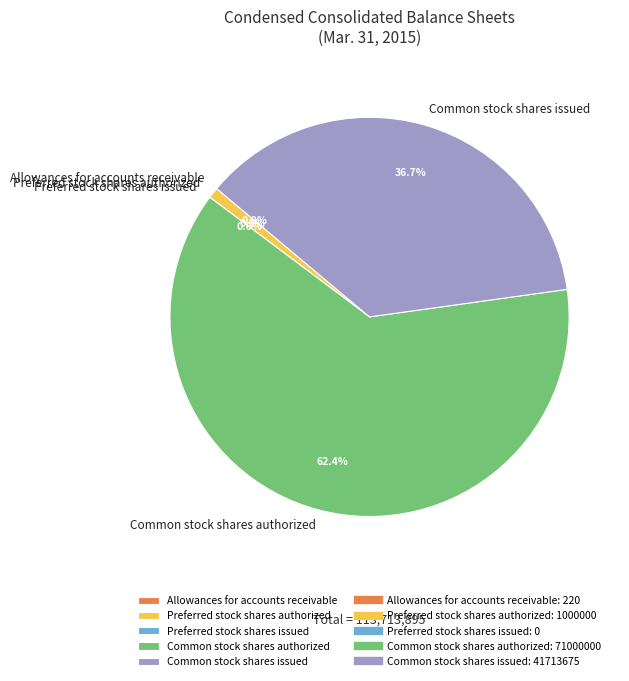

Does Allowances for accounts receivable account for over 50% of the chart?

No